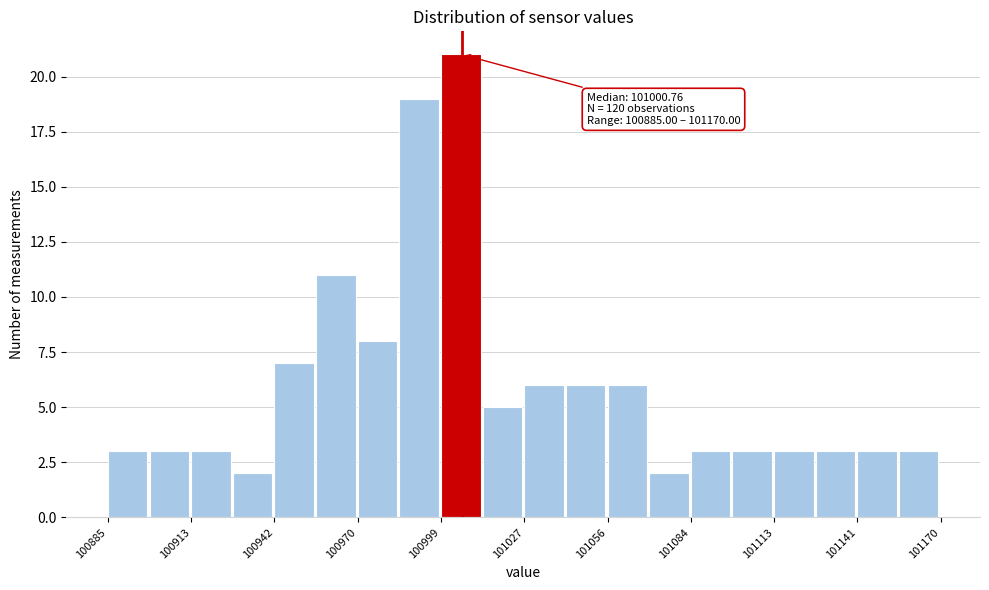

Around what value on the x-axis is the tallest bar? Give the approximate position of its centre, as read against the axis.

101005